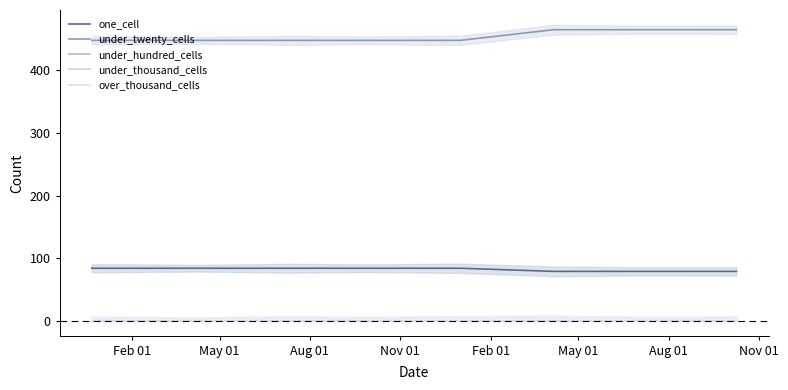

Reading left to right, extract all data points from this chart.

one_cell: 84	84	84	84	84	79	79	79
under_twenty_cells: 448	448	448	448	448	465	465	465
under_hundred_cells: 0	0	0	0	0	0	0	0
under_thousand_cells: 0	0	0	0	0	0	0	0
over_thousand_cells: 0	0	0	0	0	0	0	0